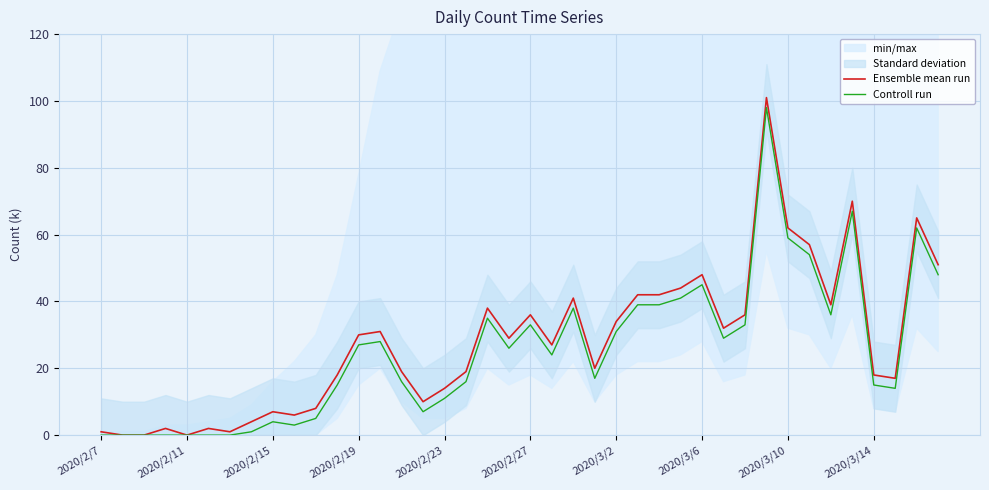

How many values in the Ensemble mean run series are below 29?

20